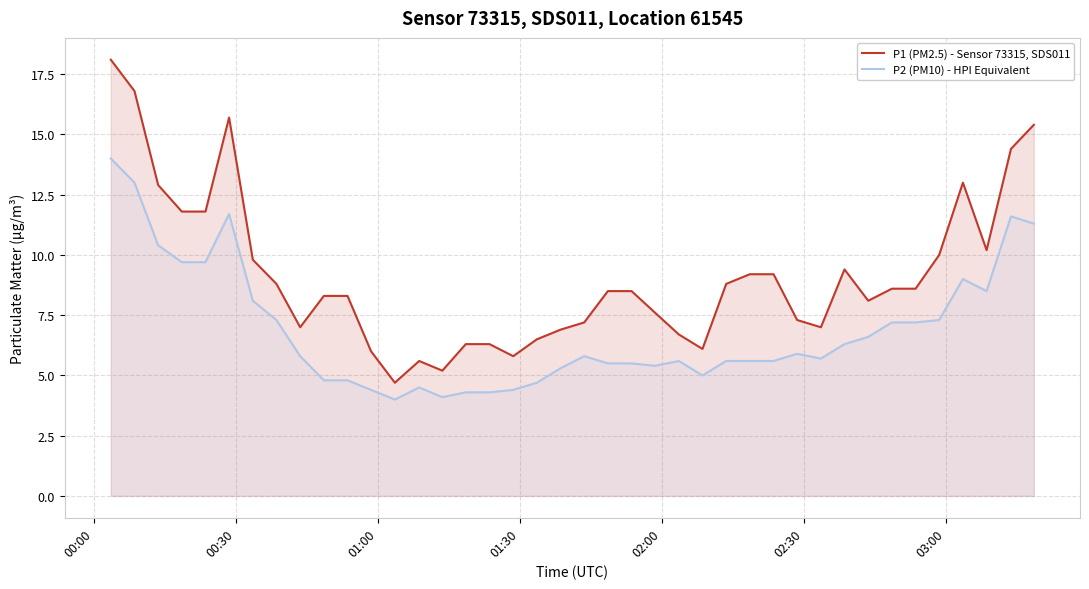

What is the difference between the maximum and minimum values in the P1 (PM2.5) - Sensor 73315, SDS011 series?

13.4